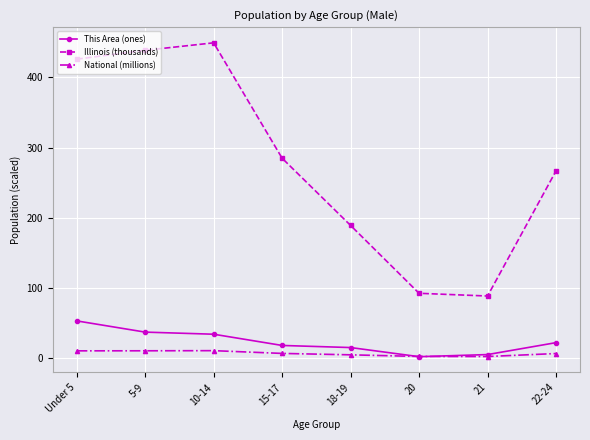

True or false: National (millions) has a value of 6.7 at 15-17.

True